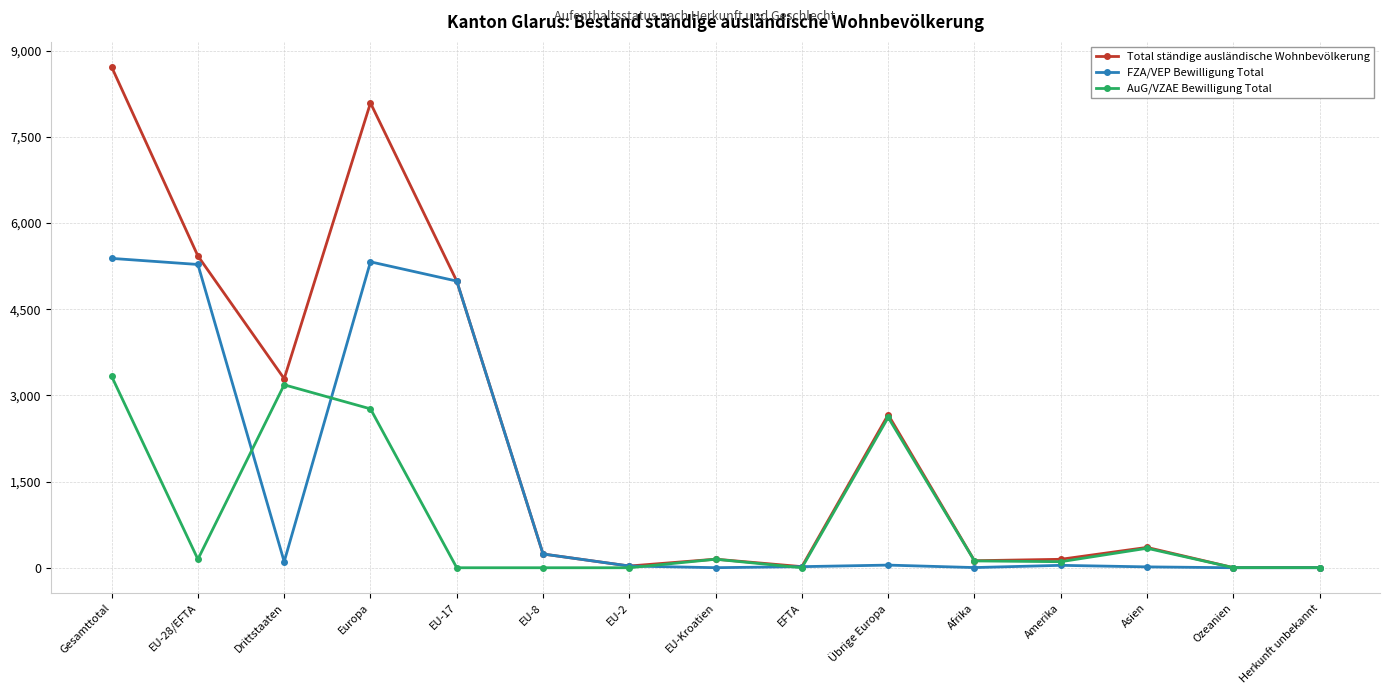

What are all the series names shown in the legend?

Total ständige ausländische Wohnbevölkerung, FZA/VEP Bewilligung Total, AuG/VZAE Bewilligung Total